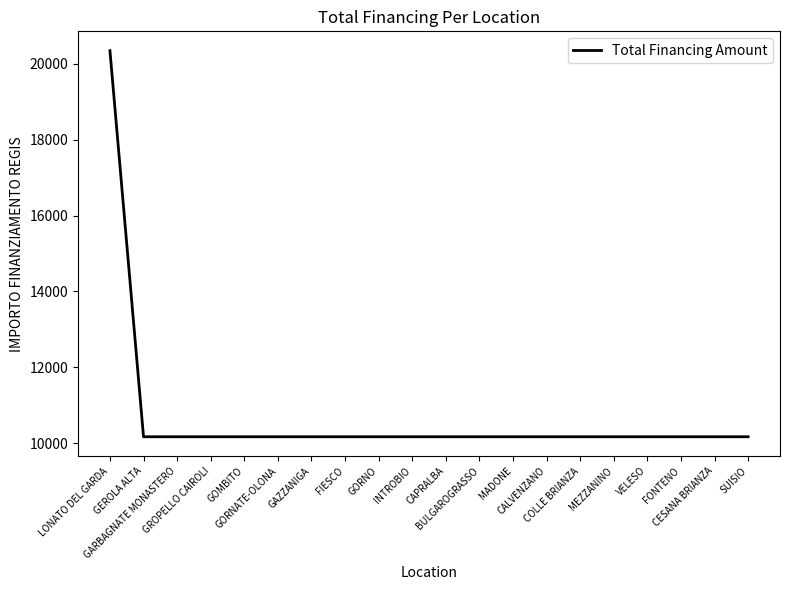

What is the greatest value displayed?

20344